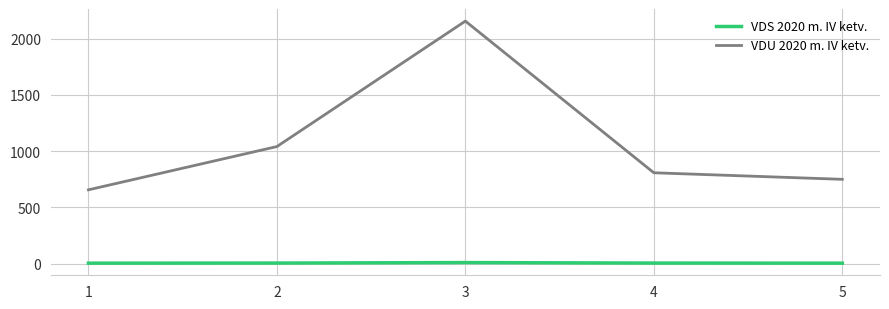

List the series in order of their peak value, lowest first.

VDS 2020 m. IV ketv., VDU 2020 m. IV ketv.